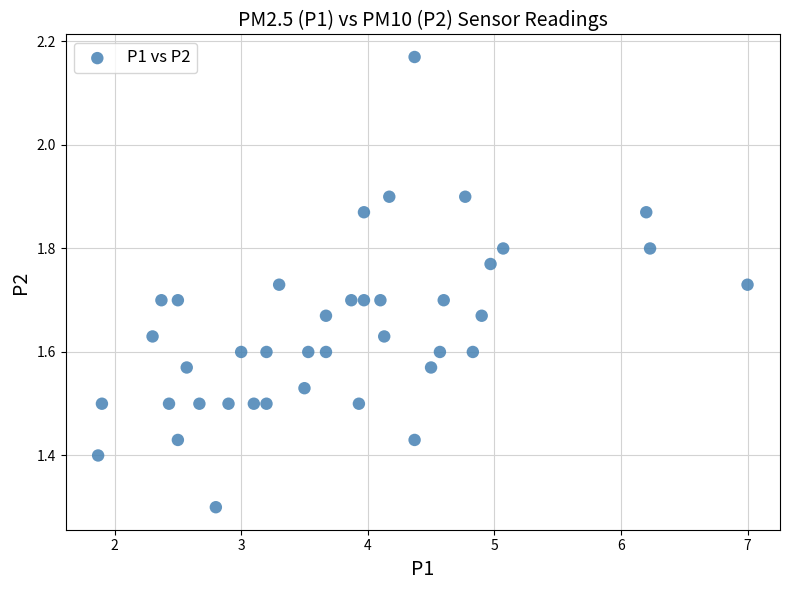

What is the range of Y values (max minus min)?

0.9